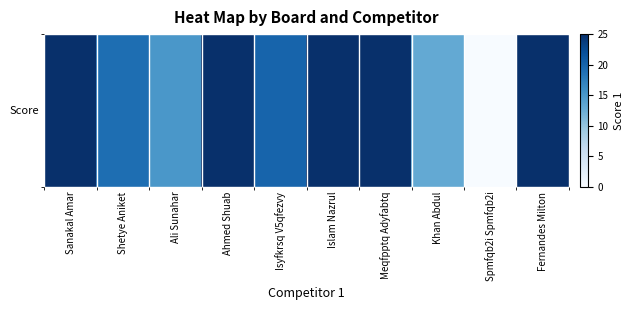

How many values are above zero?

9